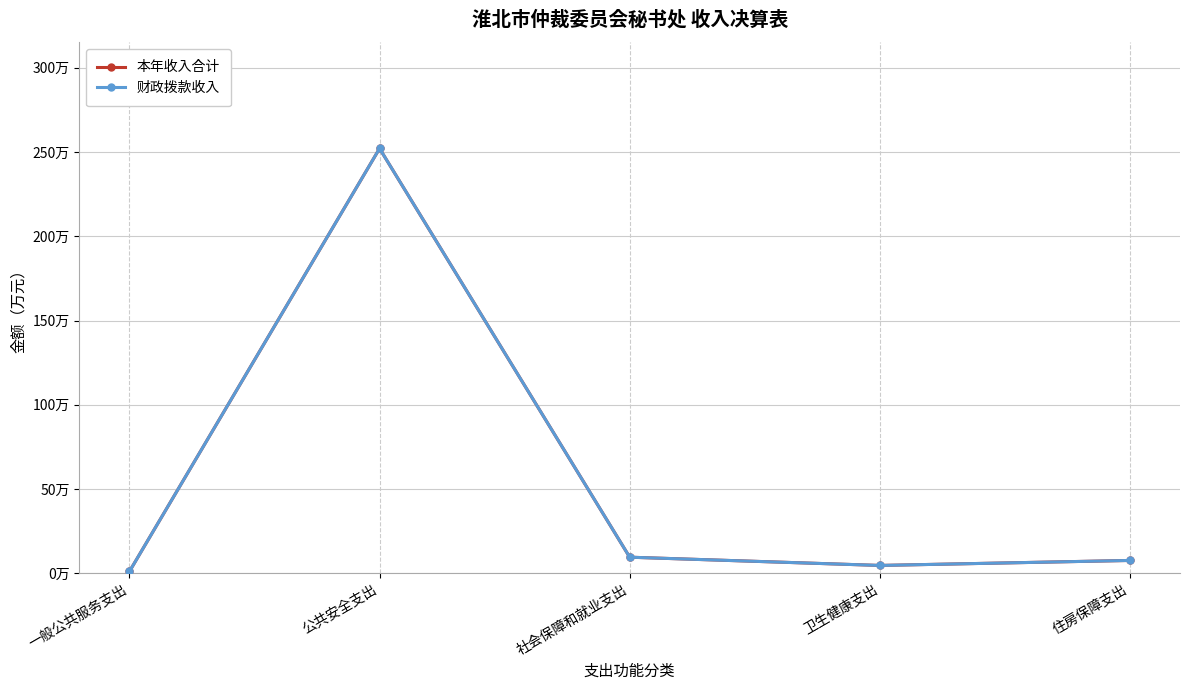

Is this an area chart (filled region under the line)?

No